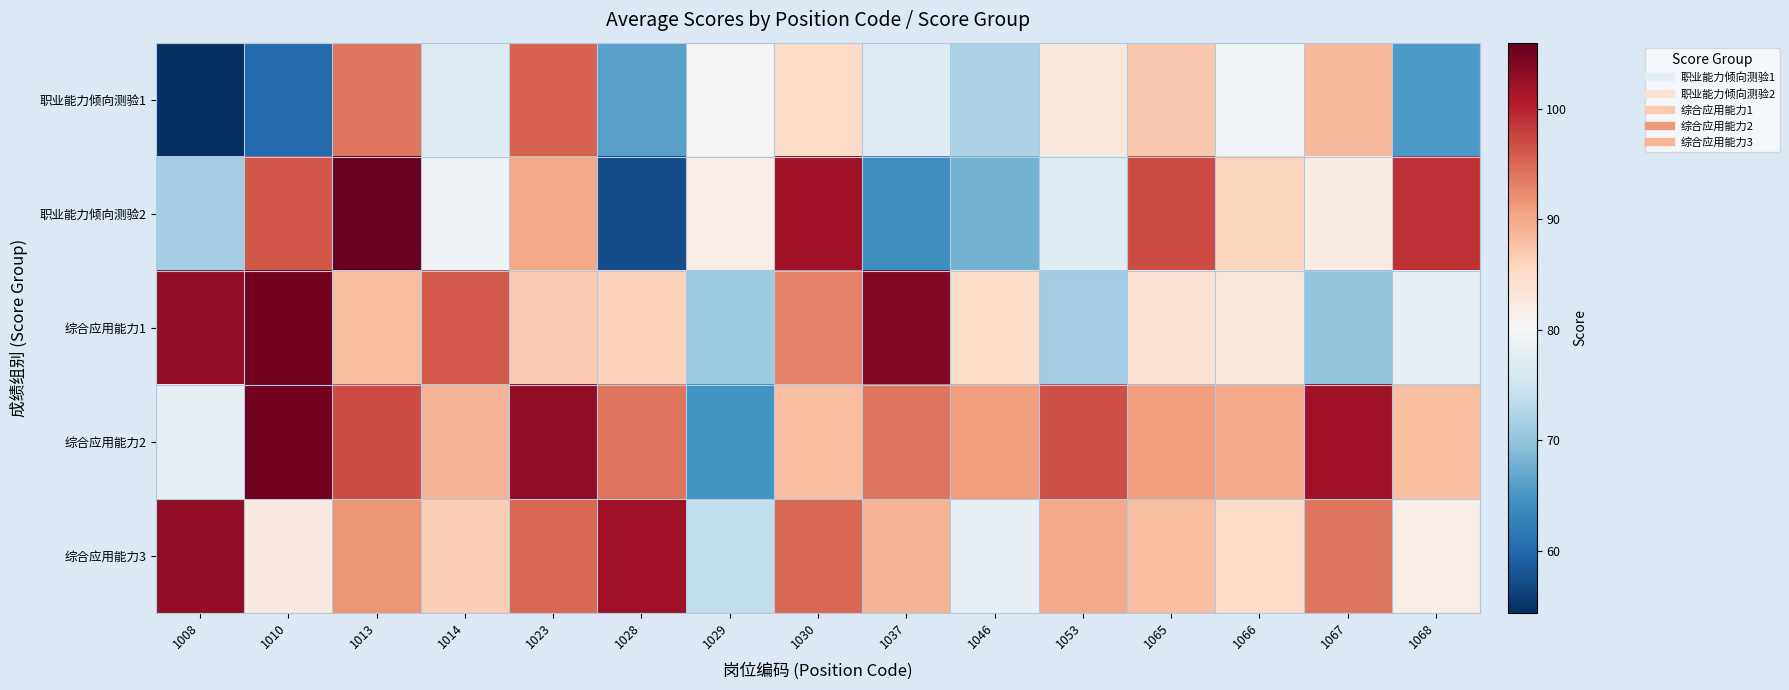

Between 1067 and 1065, which is larger?

1067